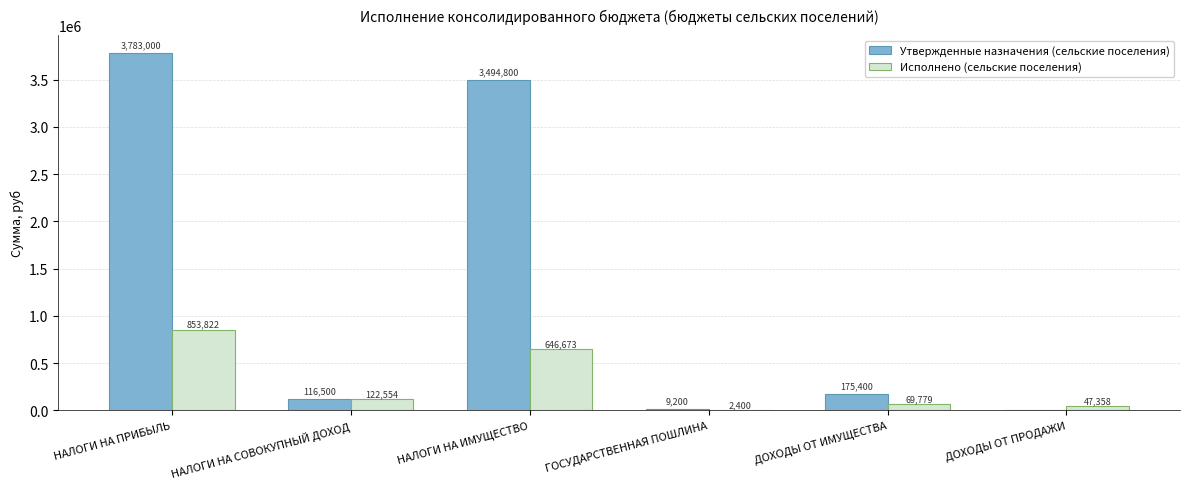

What is the spread (max minus min) of values at НАЛОГИ НА СОВОКУПНЫЙ ДОХОД?

6053.8